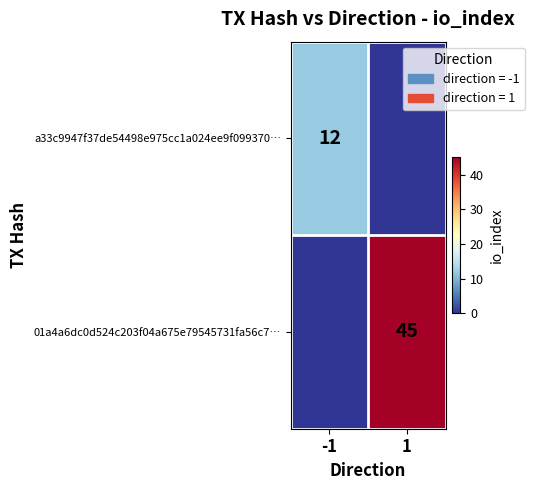

The value of a33c9947f37de54498e975cc1a024ee9f099370… at -1 is 8. True or false?

False